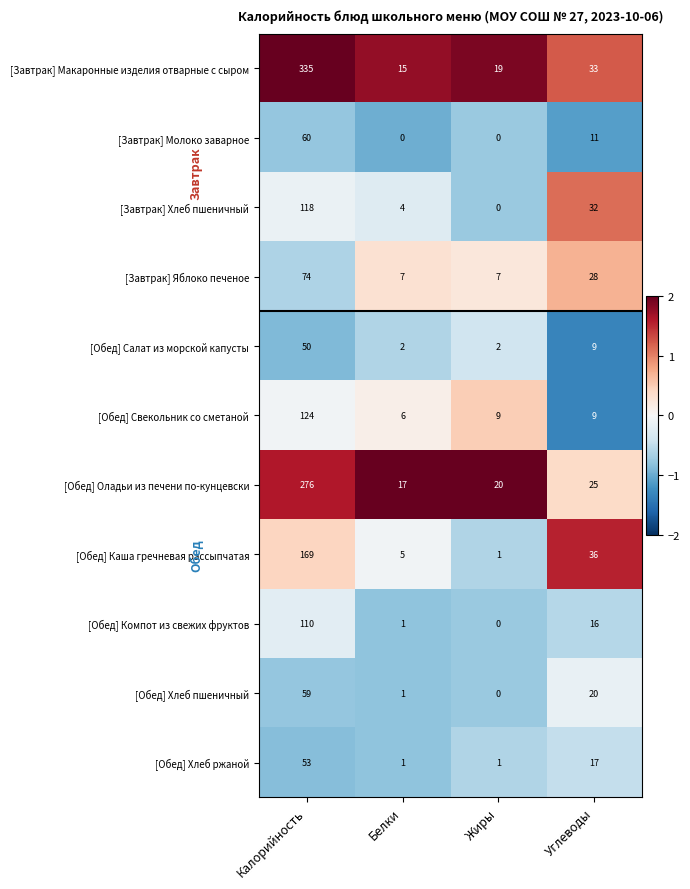

At which category is the sum across all series the highest?

Калорийность